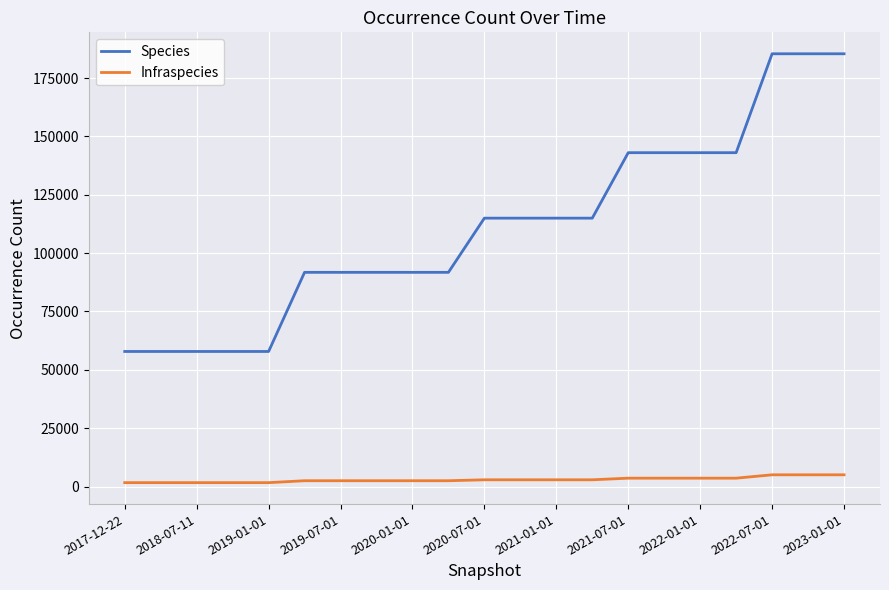

True or false: Species and Infraspecies intersect in this chart.

False